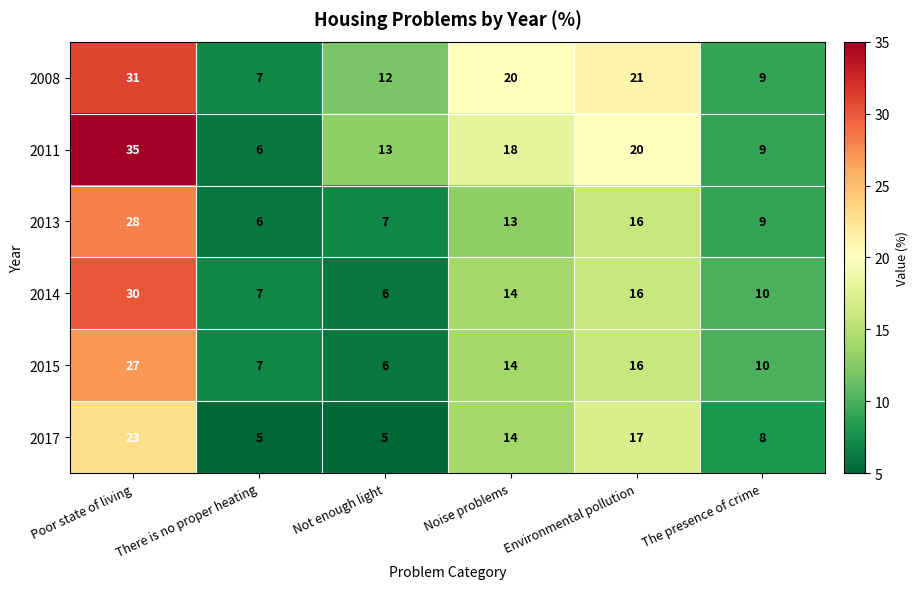

Which category has the highest value across all series?

Poor state of living